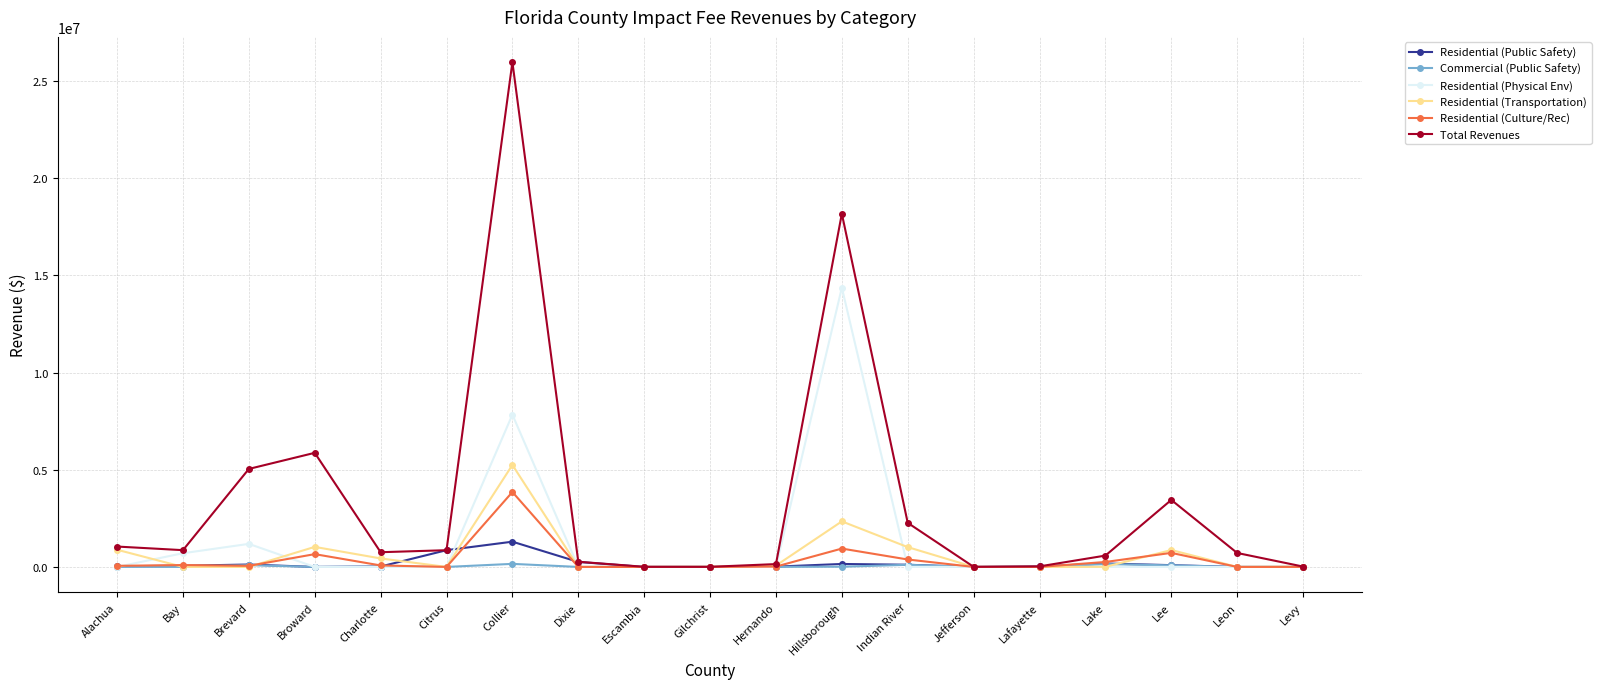

At which category is the sum across all series the highest?

Collier